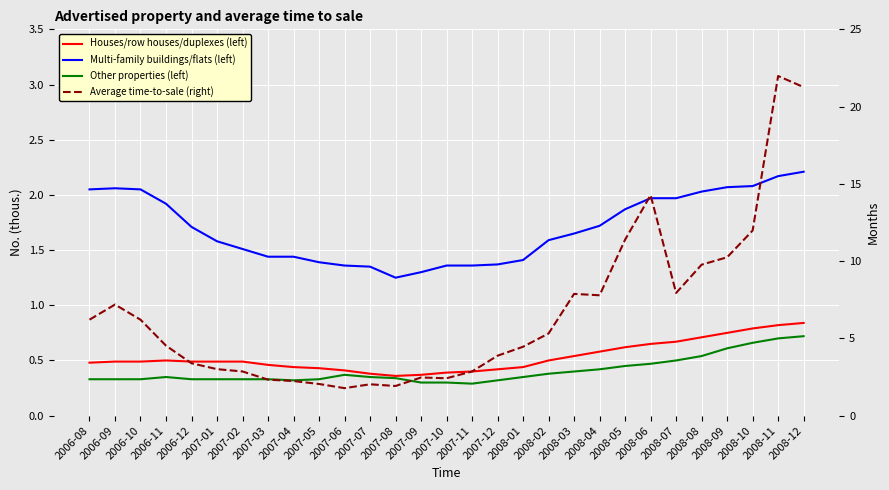

What is the spread (max minus min) of values at 2006-08?

5.9